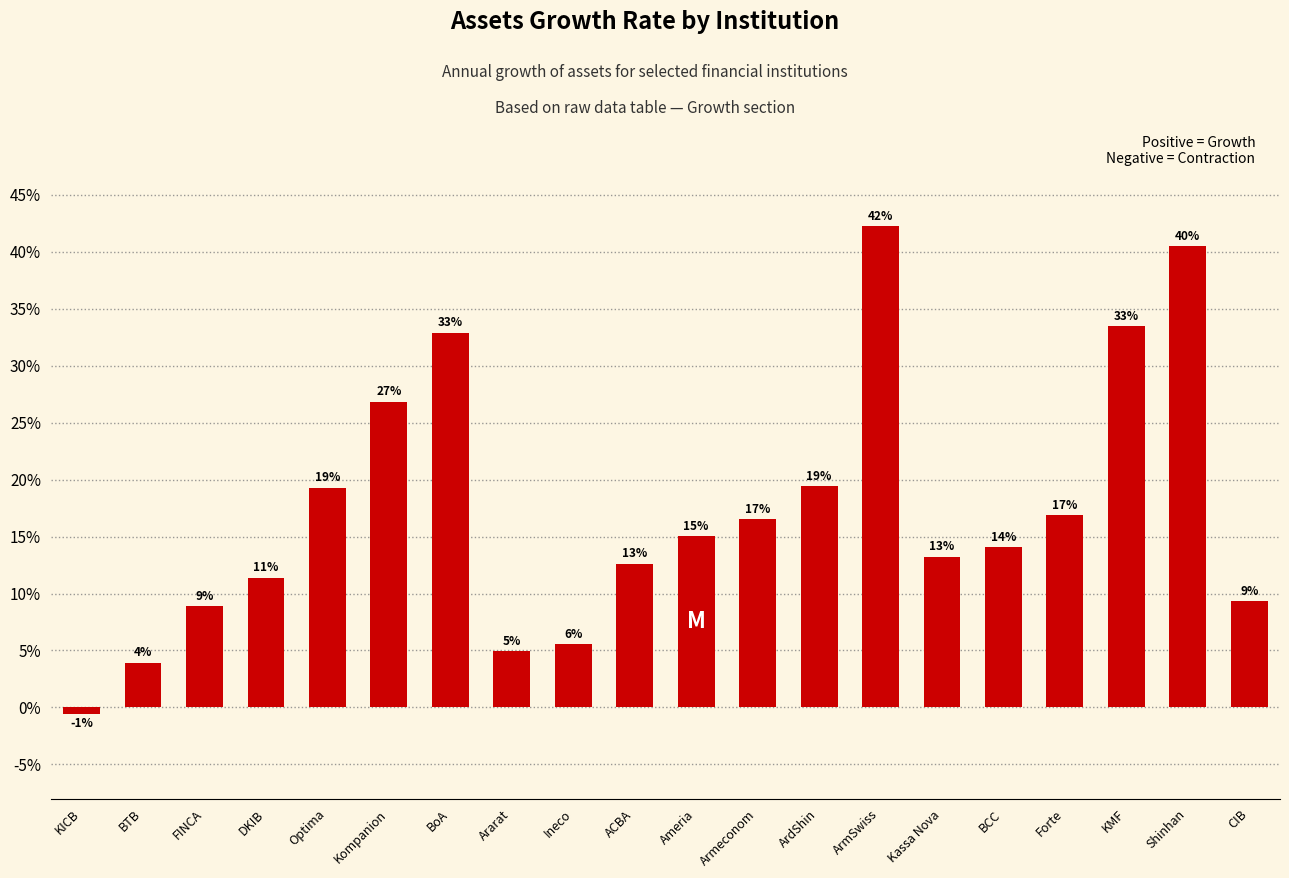

True or false: the data shows 0.2 at Forte.

True